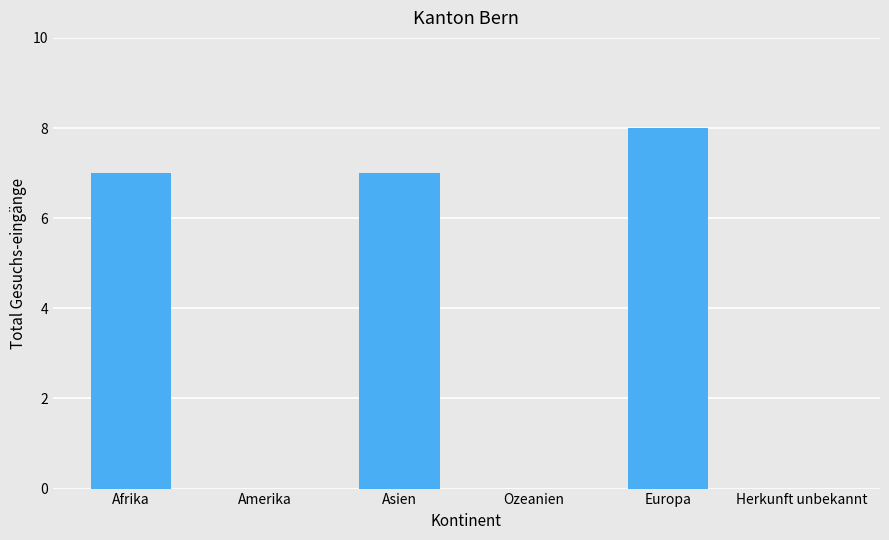

Between Afrika and Herkunft unbekannt, which is larger?

Afrika